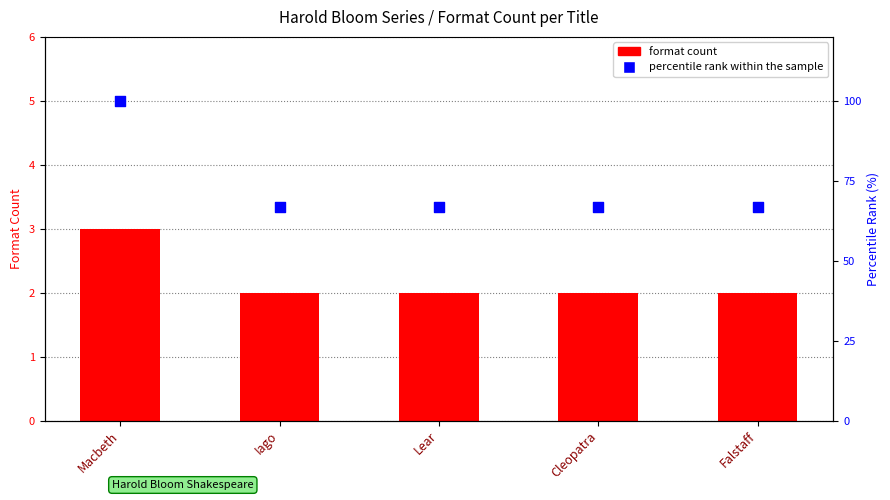

Which series contains the lowest Y value?

format count